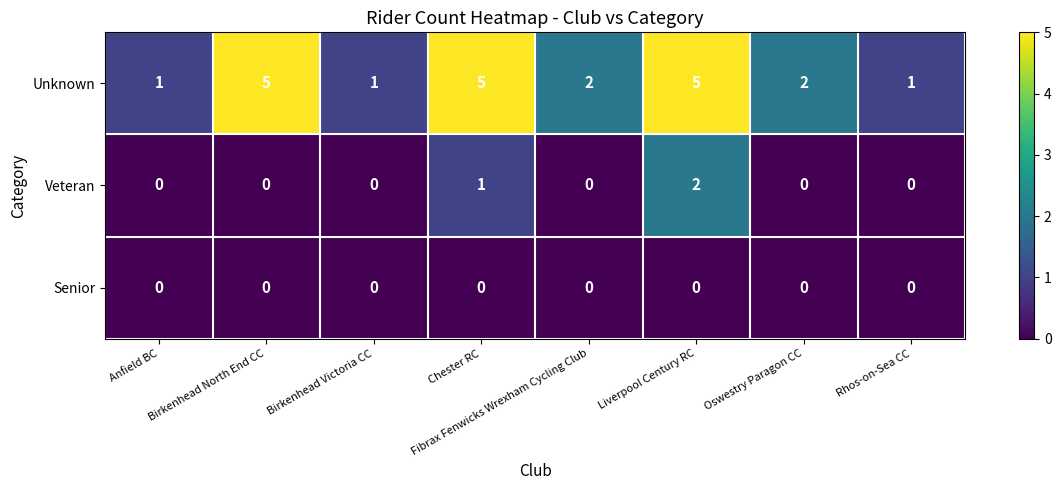

What is the greatest value displayed?

5